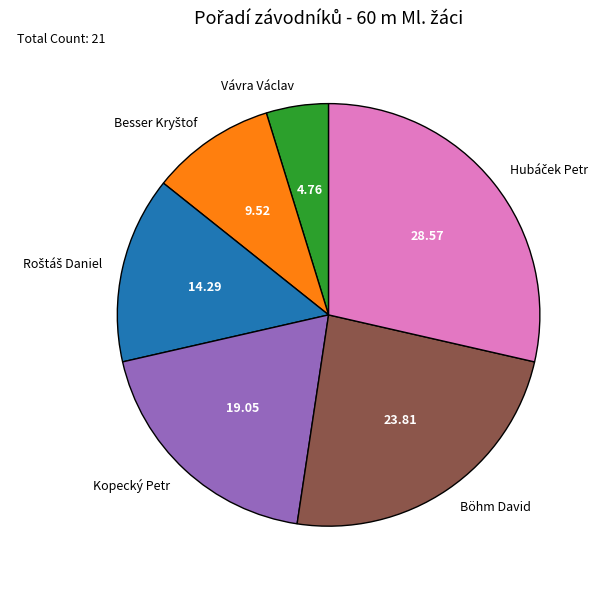

Is Vávra Václav the majority of the pie?

No